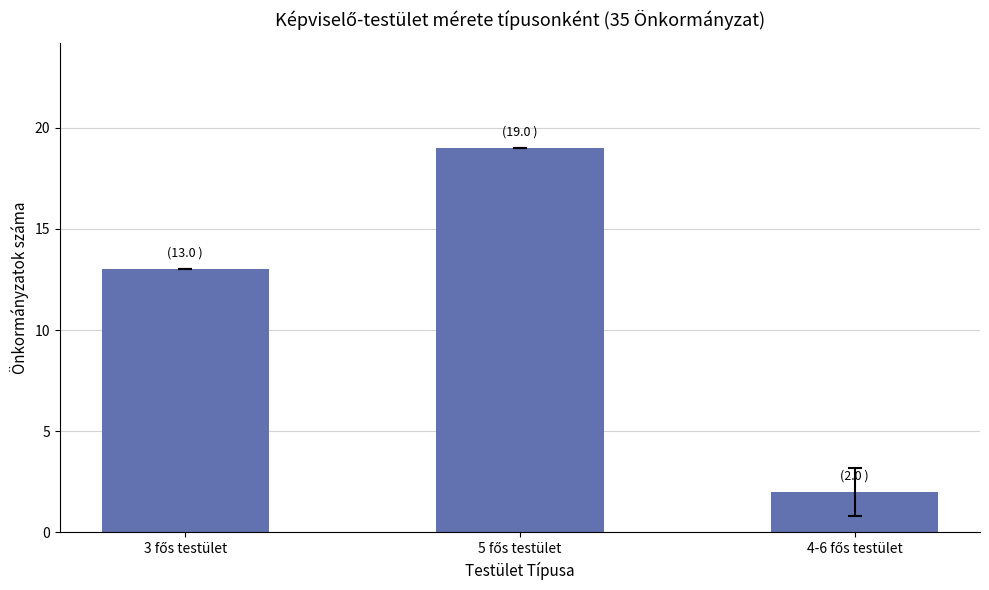

What is the difference between the maximum and minimum values?

17